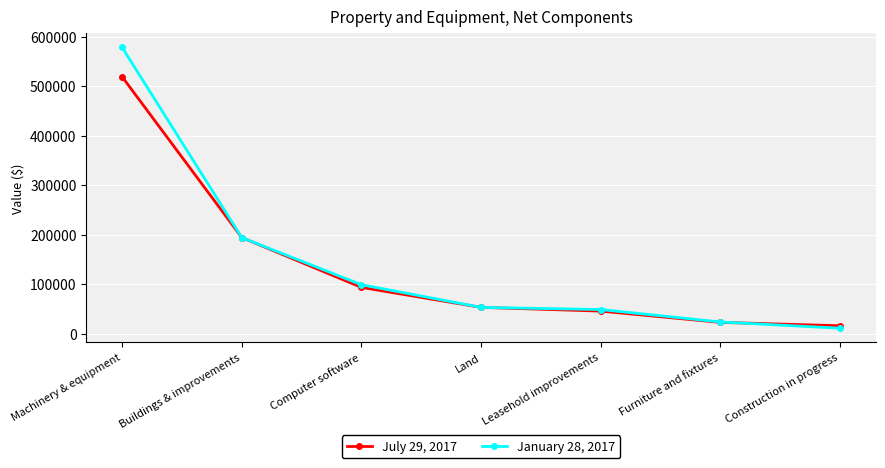

Is the value of July 29, 2017 at Buildings & improvements greater than the value of January 28, 2017 at Construction in progress?

Yes